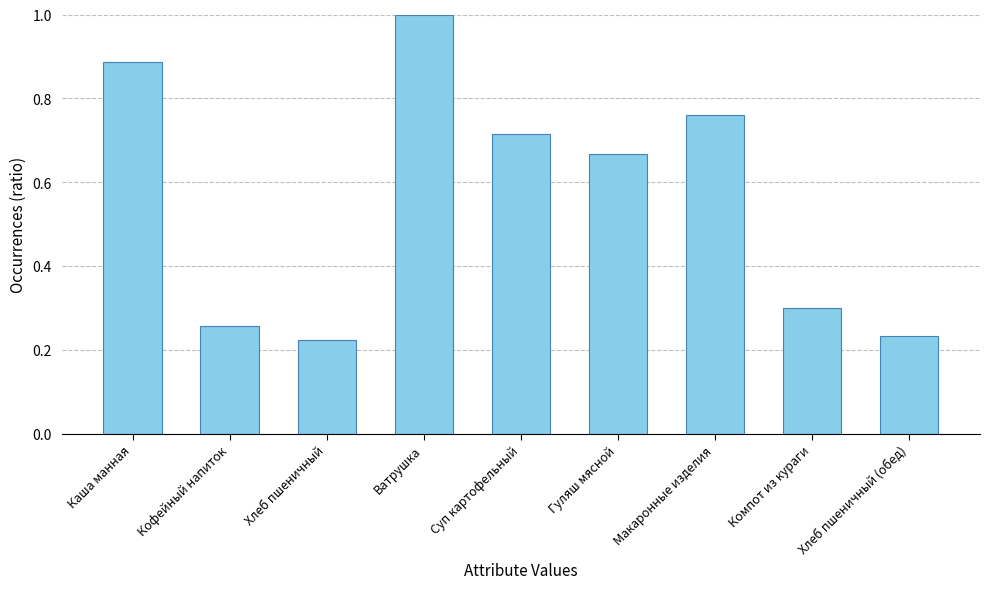

The value at Каша манная is 0.5. True or false?

False